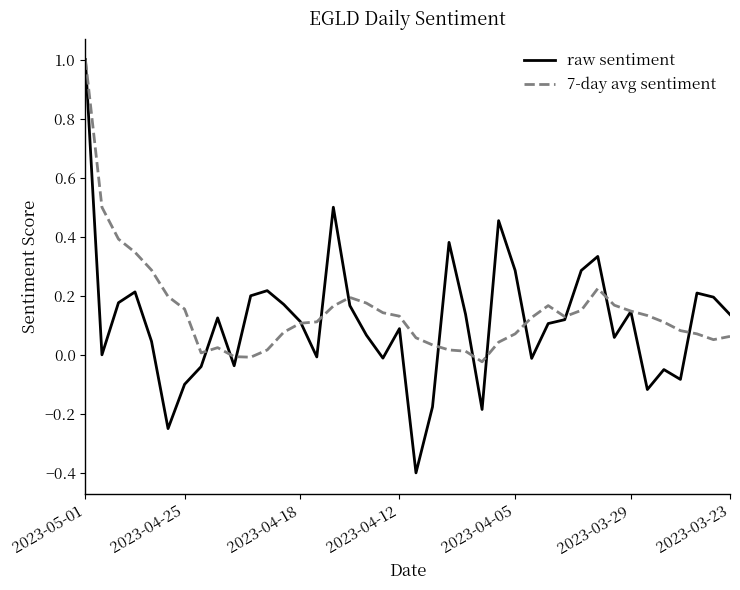

Which series has the largest range (max minus min)?

raw sentiment